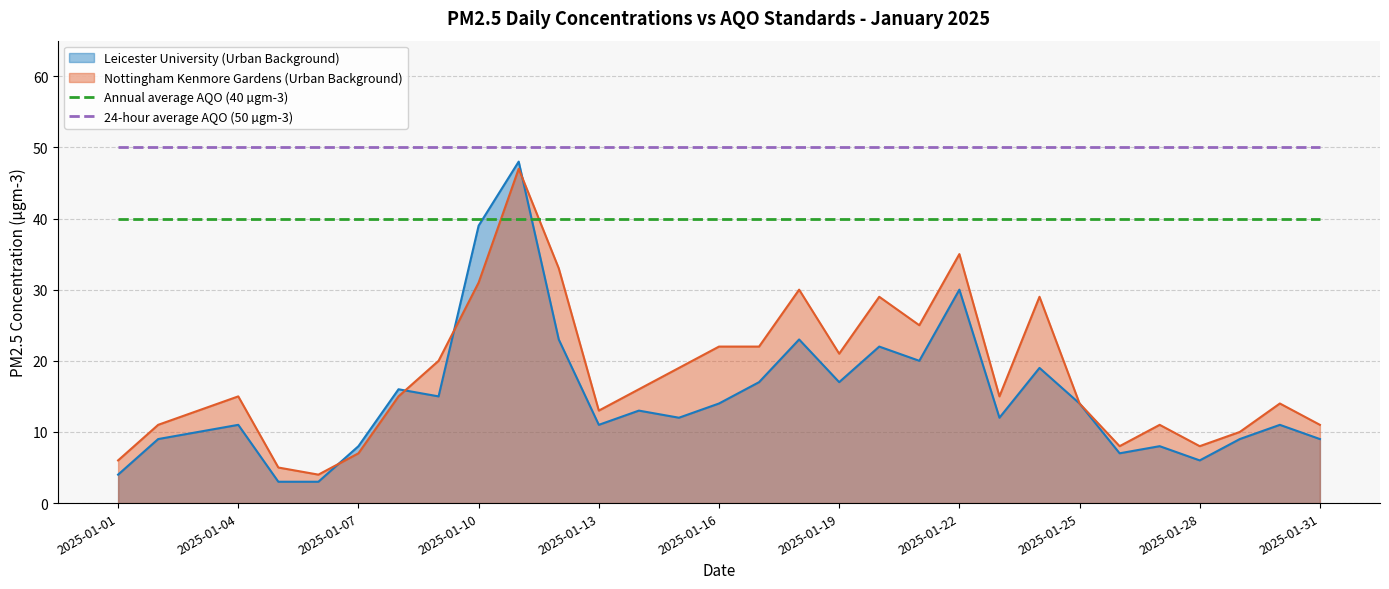

True or false: Nottingham Kenmore Gardens (Urban Background) and 24-hour average AQO (50 µgm-3) cross at least once.

False